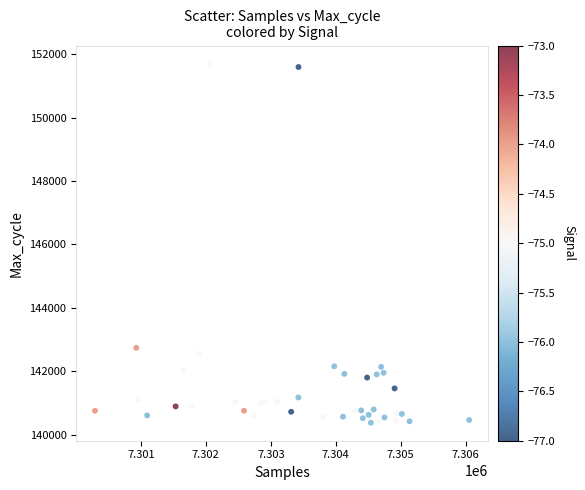

What Y value in the scatter plot is closest to 146041?

142739